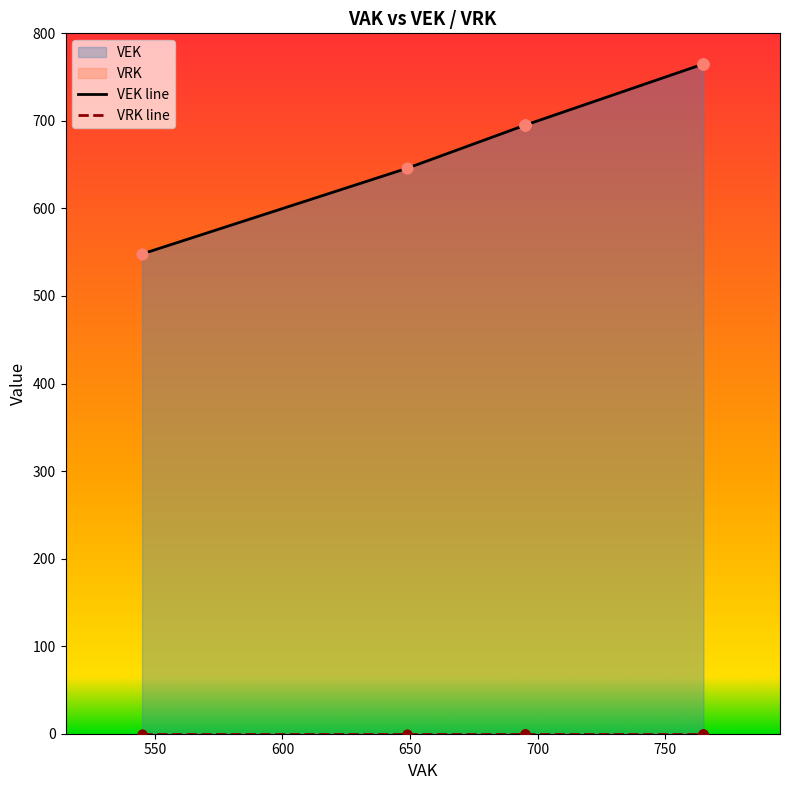

Which series contains the lowest Y value?

VRK line